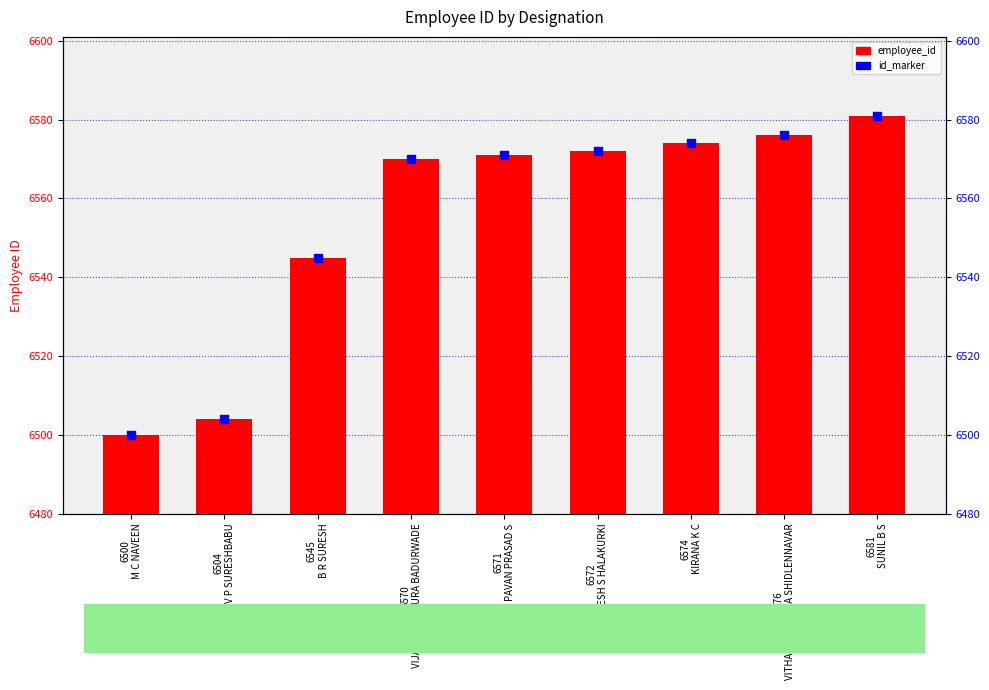

Which series has the largest total across all categories?

employee_id